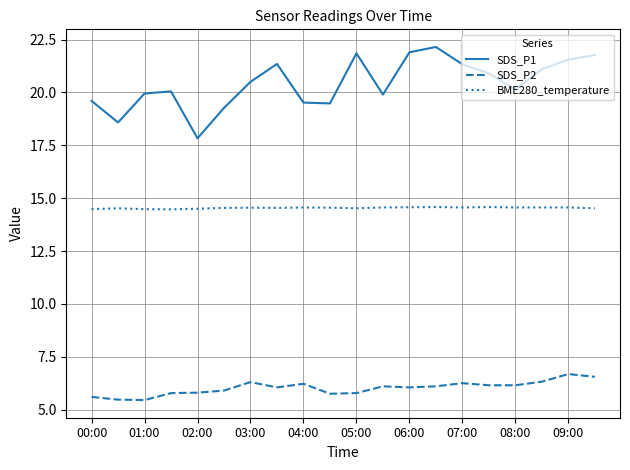

True or false: SDS_P1 and BME280_temperature intersect in this chart.

False